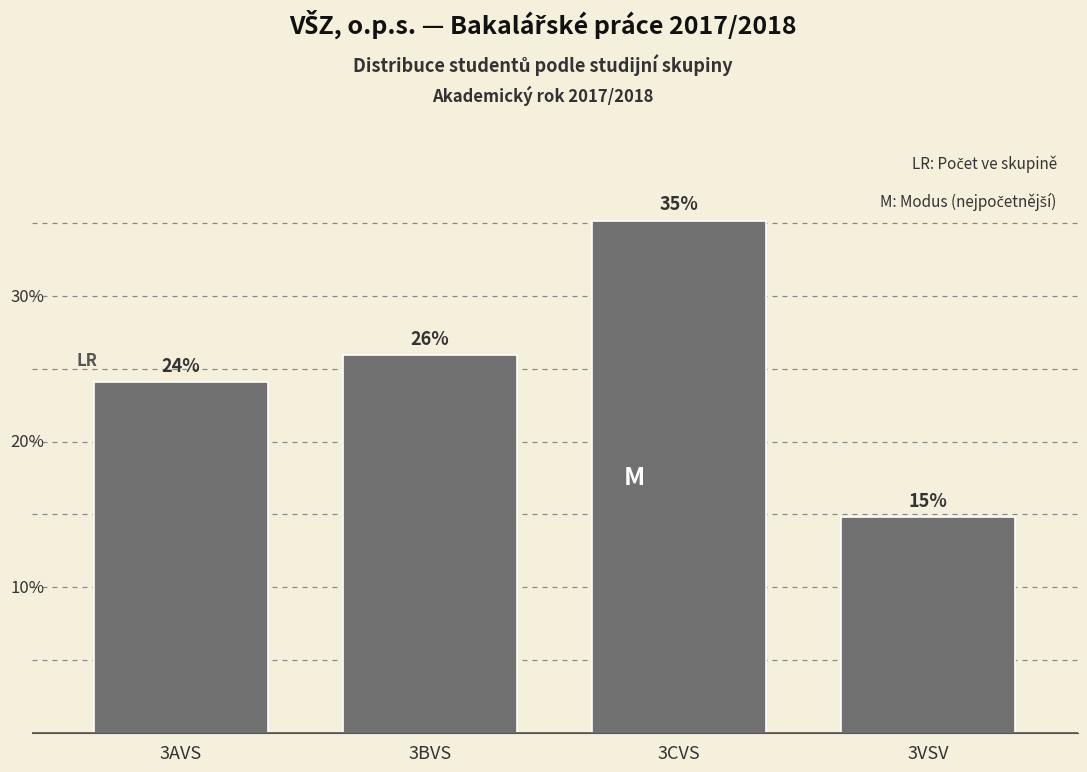

Are the bars horizontal?

No